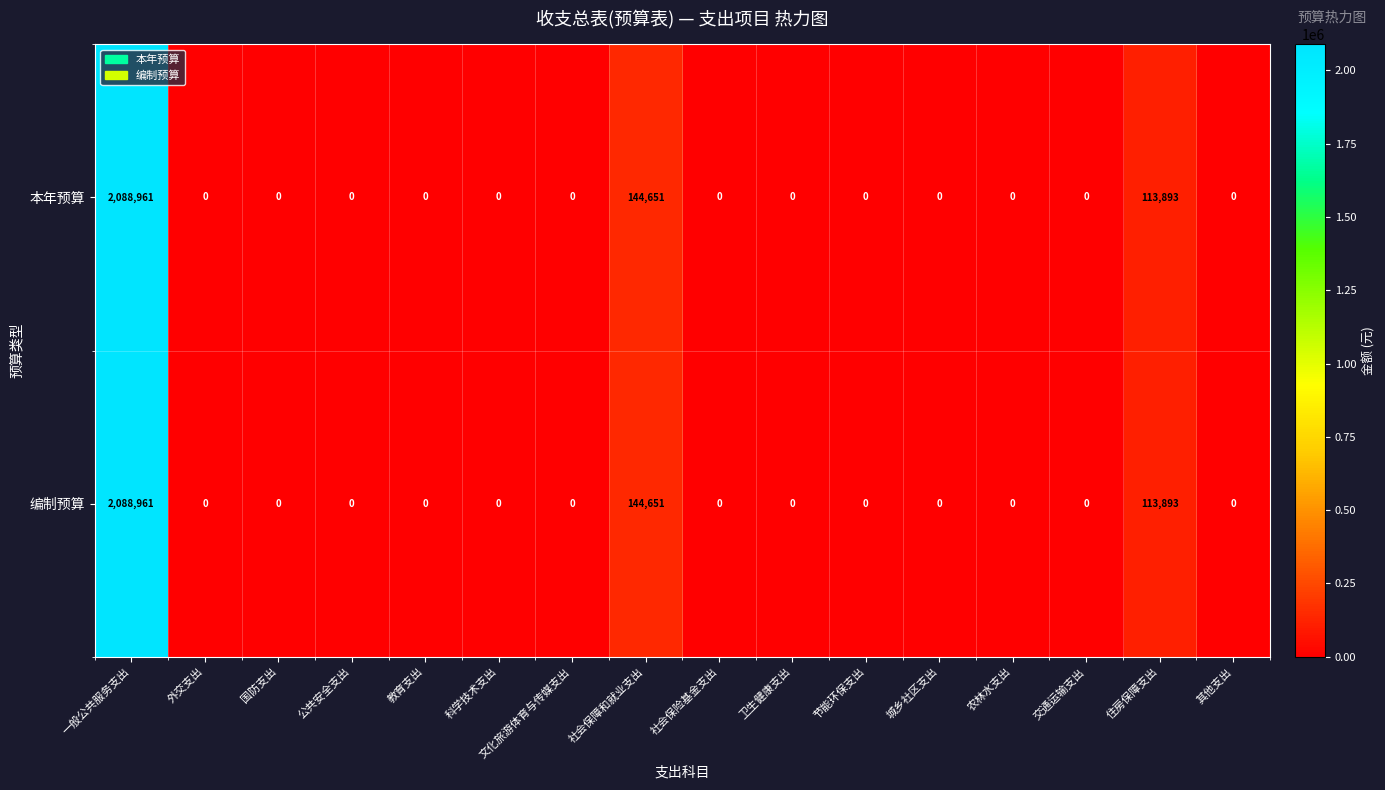

Is it true that 编制预算 equals 0 at 卫生健康支出?

True